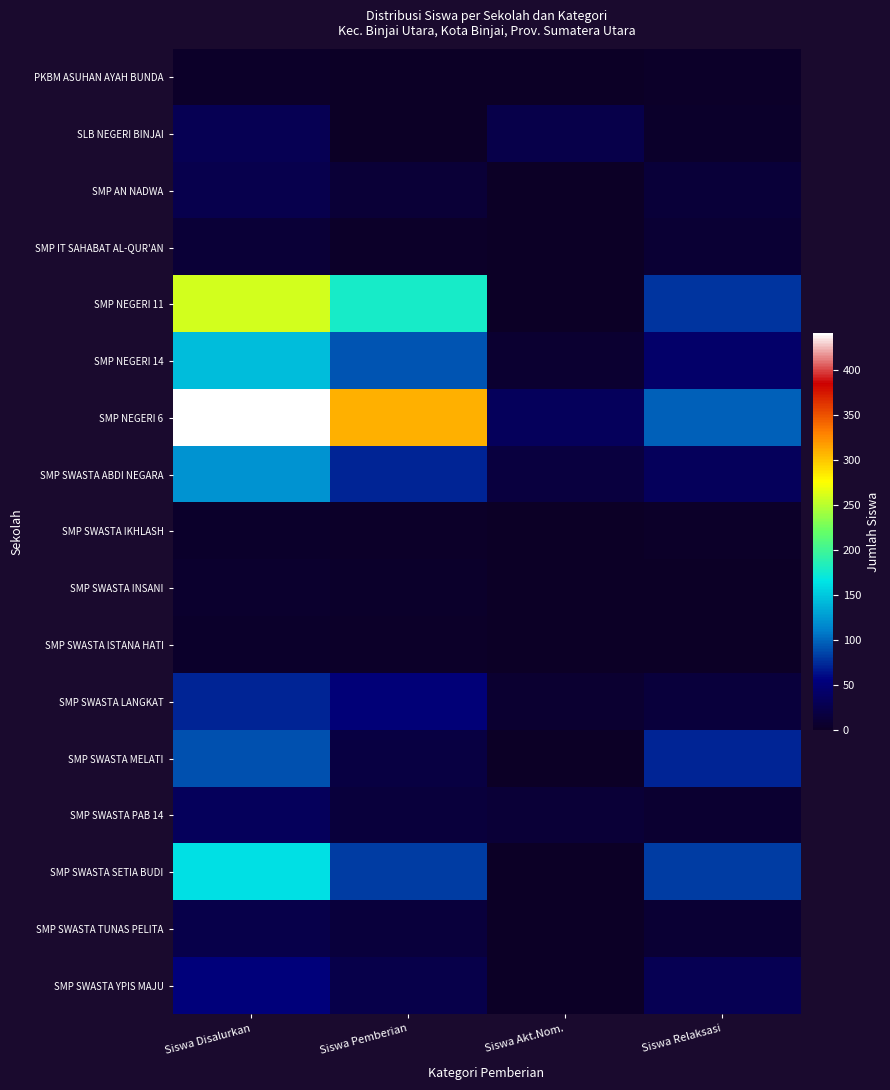

What is the maximum value shown in the chart?

441